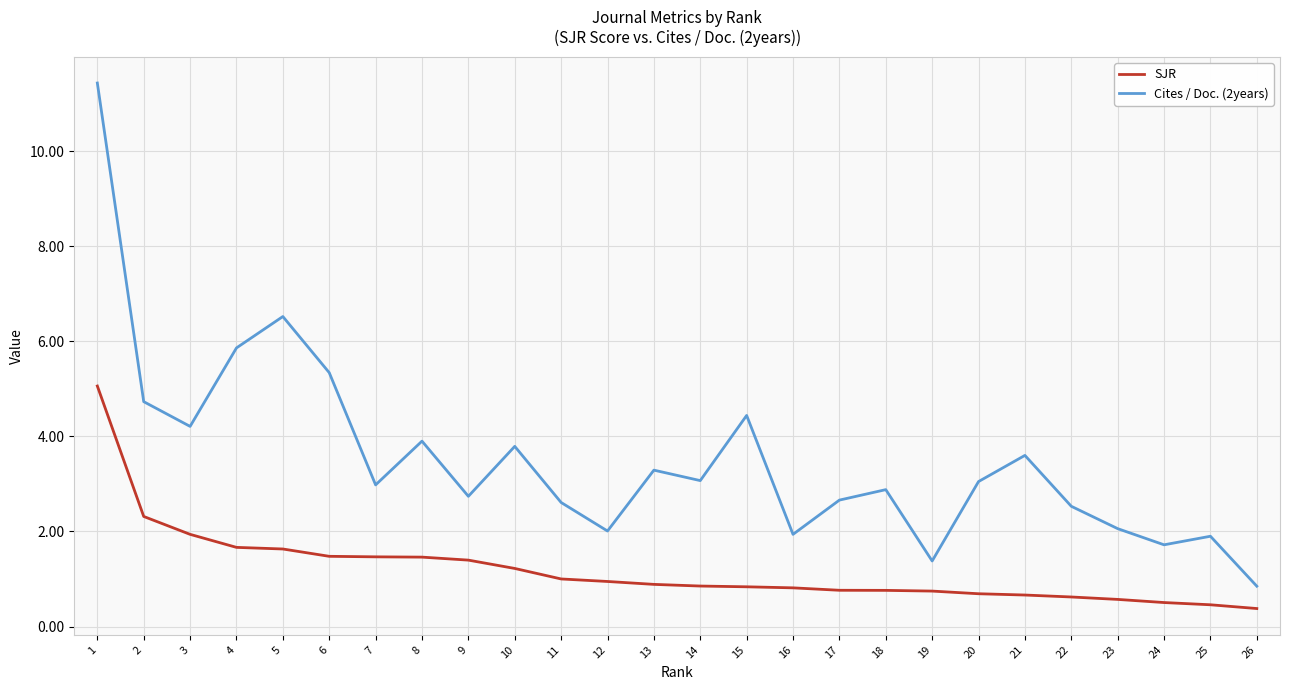

At which label does Cites / Doc. (2years) reach its peak?

1